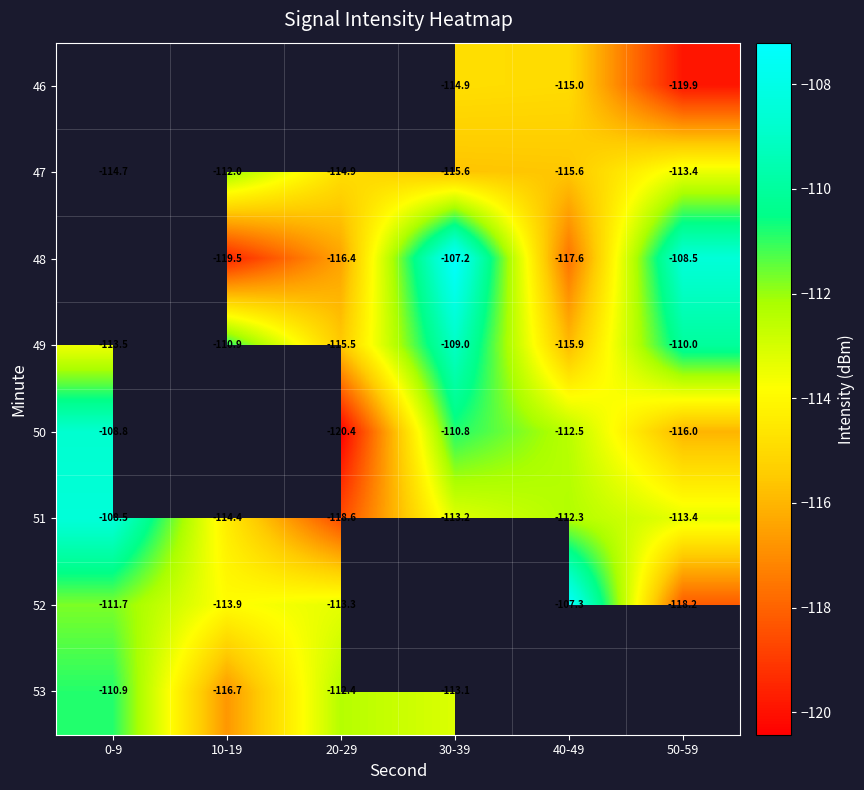

Which label corresponds to the largest value in the chart?

30-39